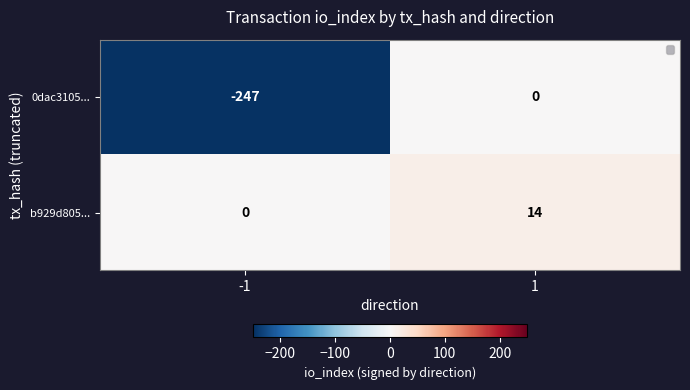

What is the average value of the b929d805... series?

7